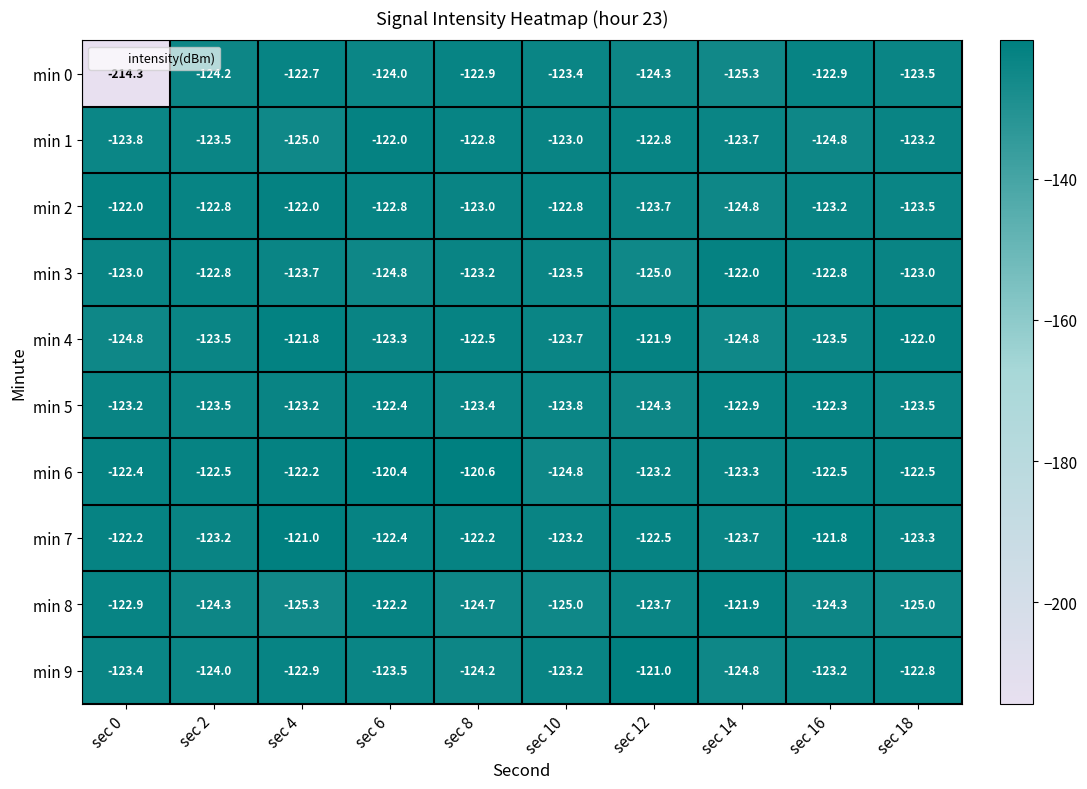

Which series changed the most between sec 14 and sec 18?

min 8